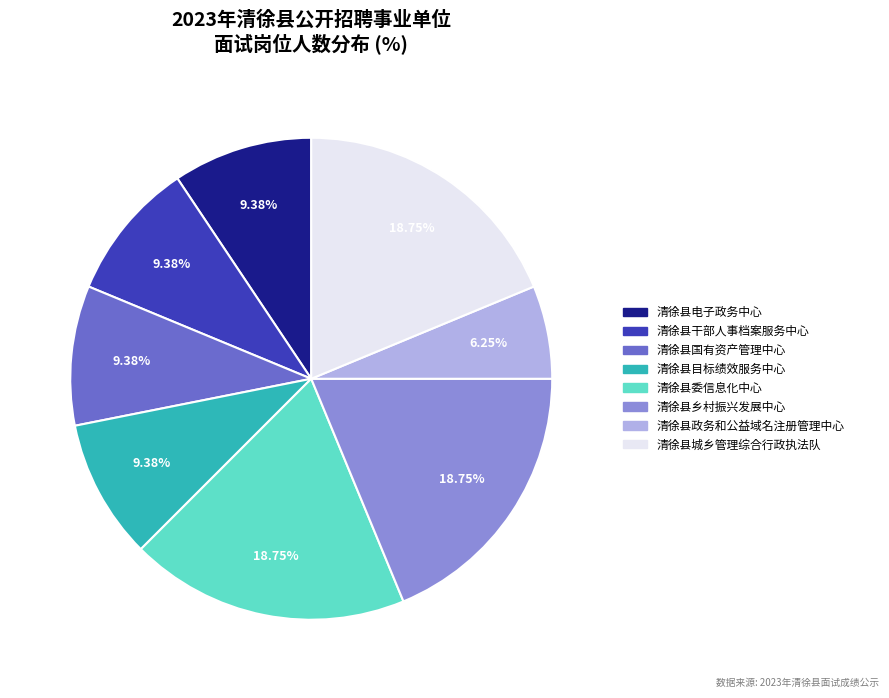

The 清徐县城乡管理综合行政执法队 slice represents 19% of the pie. True or false?

True